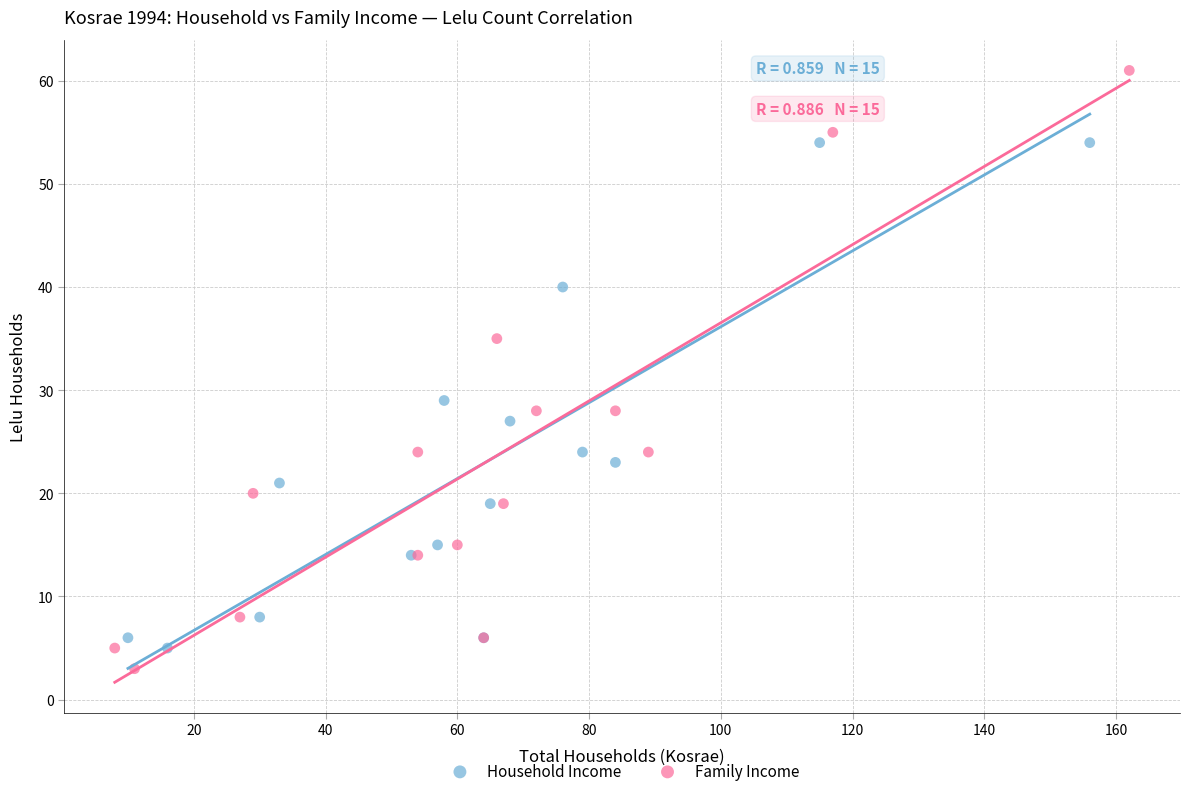

Which series contains the highest Y value?

Family Income